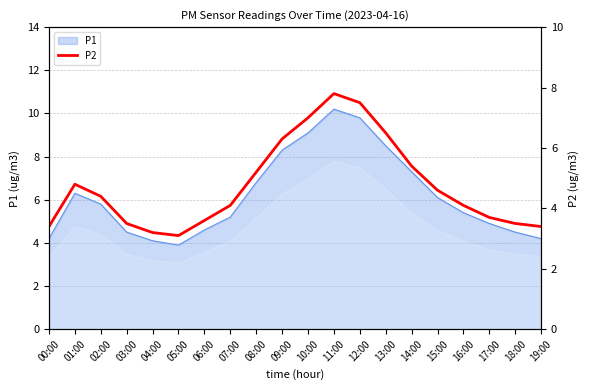

True or false: there are more than 0 points higher than both neighbors.

True